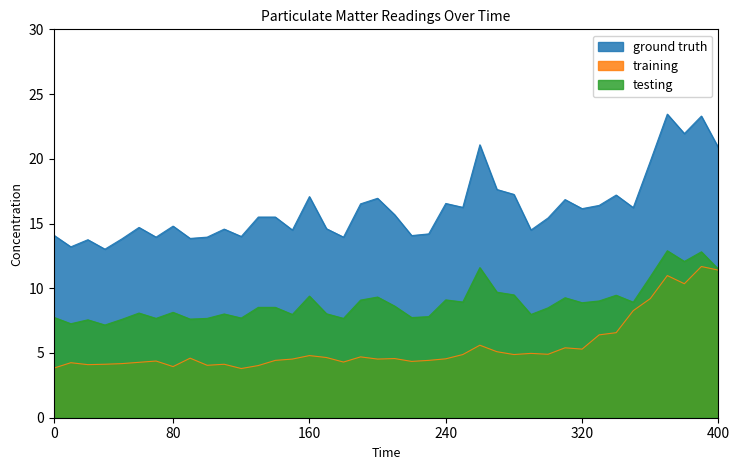

Does the chart display data point markers on the line(s)?

No